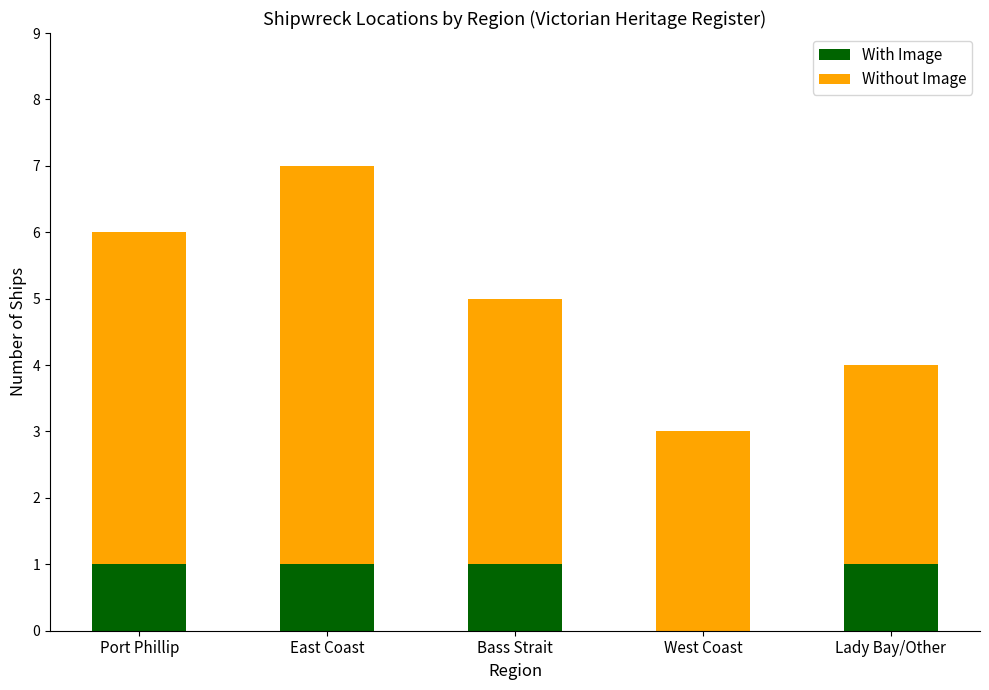

Is it true that With Image equals -1 at West Coast?

False